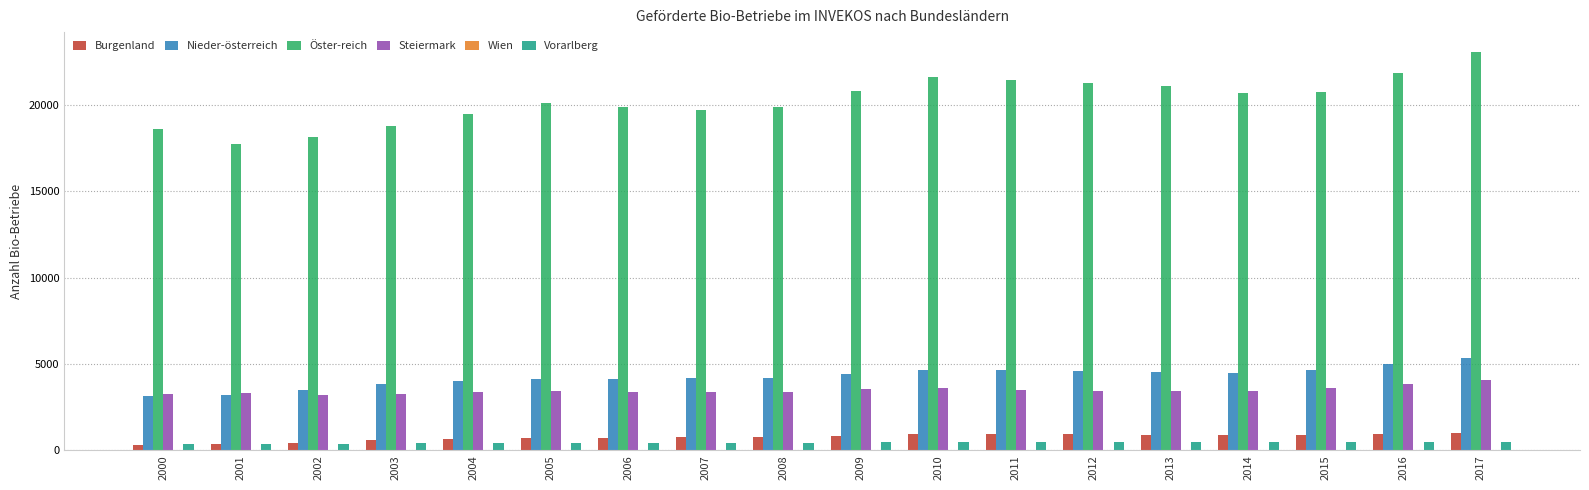

What is the average value of the Burgenland series?

764